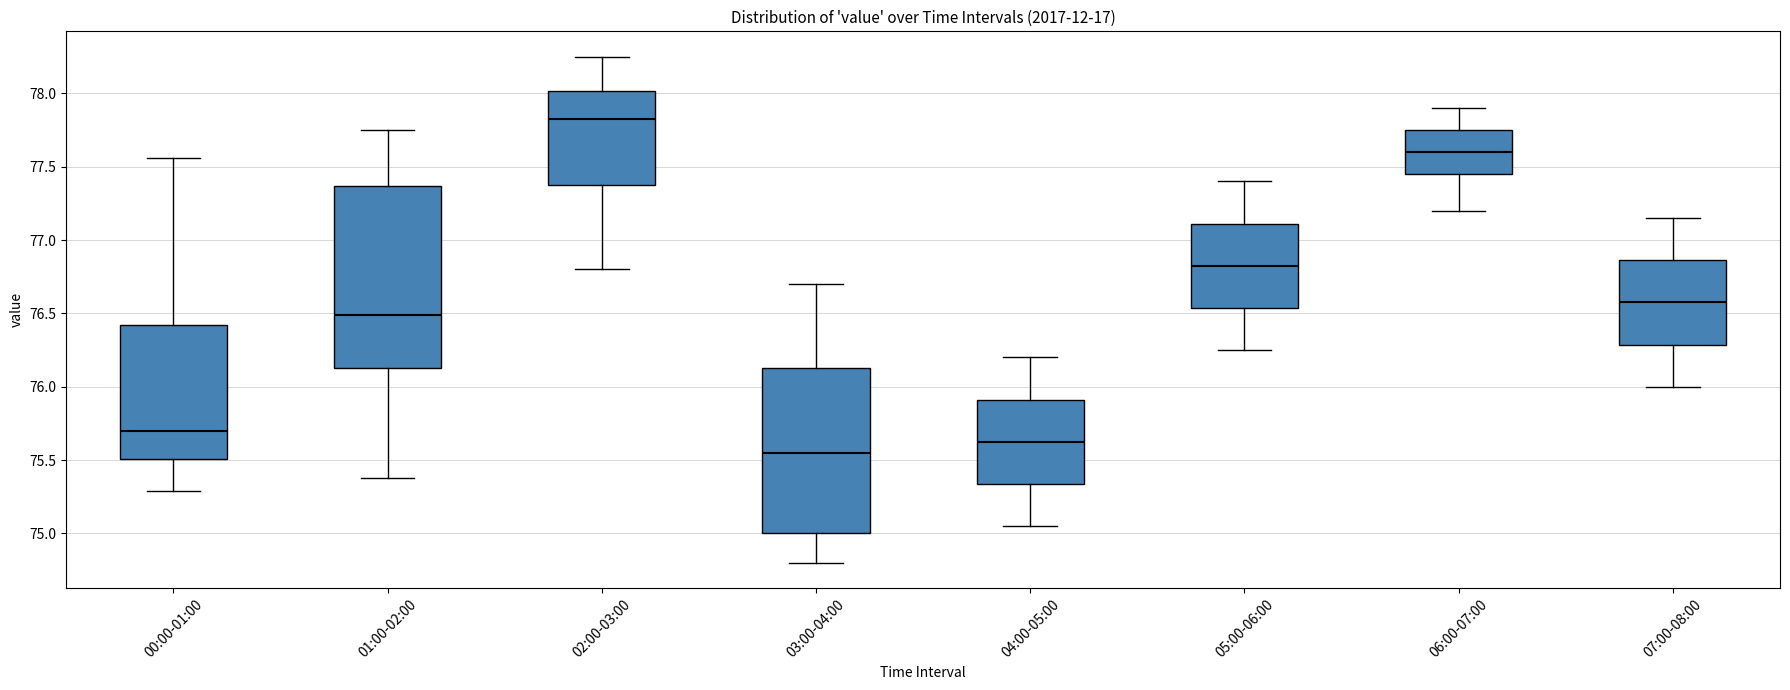

Reading left to right, read every box against the y-axis: the position of its median line, the range the box covers, and the ends of its whiskers. The values are not printed on the chart, so give them approximately, as read against the axis.

00:00-01:00: median 75.70, box 75.50 to 76.40, whiskers 75.30 to 77.55
01:00-02:00: median 76.50, box 76.15 to 77.35, whiskers 75.40 to 77.75
02:00-03:00: median 77.85, box 77.40 to 78.00, whiskers 76.80 to 78.25
03:00-04:00: median 75.55, box 75.00 to 76.15, whiskers 74.80 to 76.70
04:00-05:00: median 75.65, box 75.35 to 75.90, whiskers 75.05 to 76.20
05:00-06:00: median 76.85, box 76.55 to 77.10, whiskers 76.25 to 77.40
06:00-07:00: median 77.60, box 77.45 to 77.75, whiskers 77.20 to 77.90
07:00-08:00: median 76.60, box 76.30 to 76.85, whiskers 76.00 to 77.15